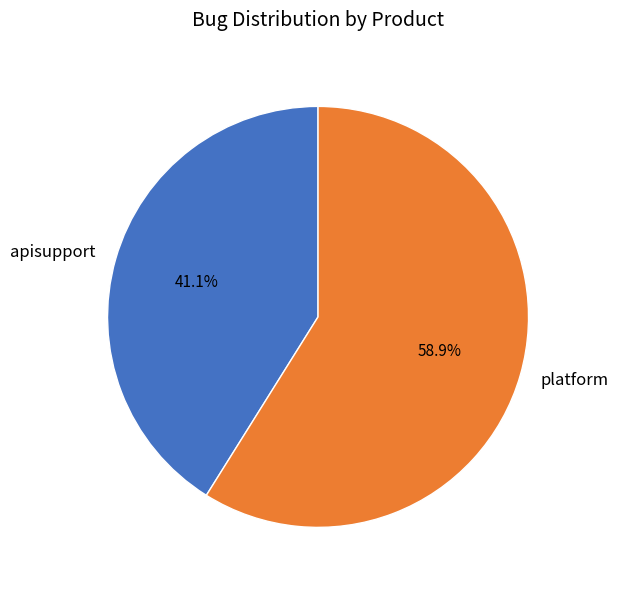

Is there a majority slice in this chart?

Yes